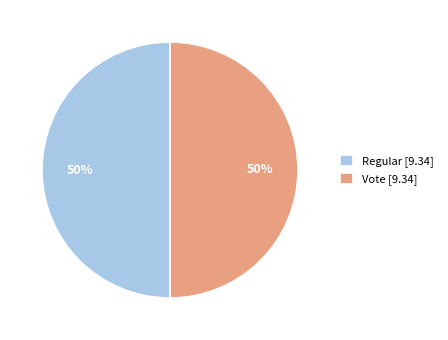

To the nearest percent, what is the combined percentage of Vote and Regular?

100%